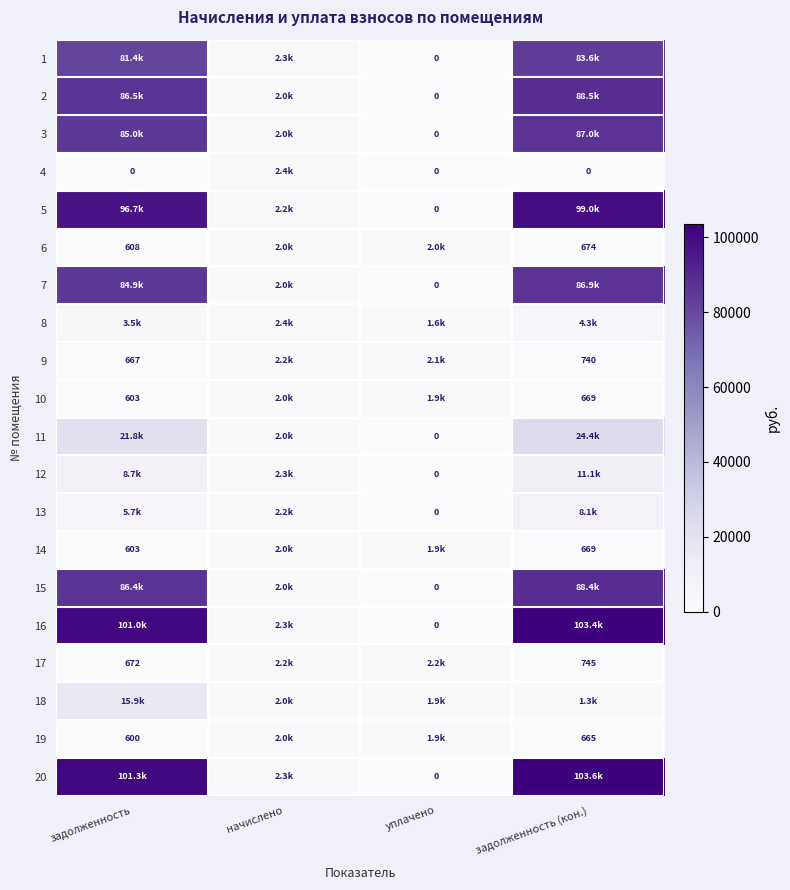

Between уплачено and задолженность (кон.), which is larger?

задолженность (кон.)